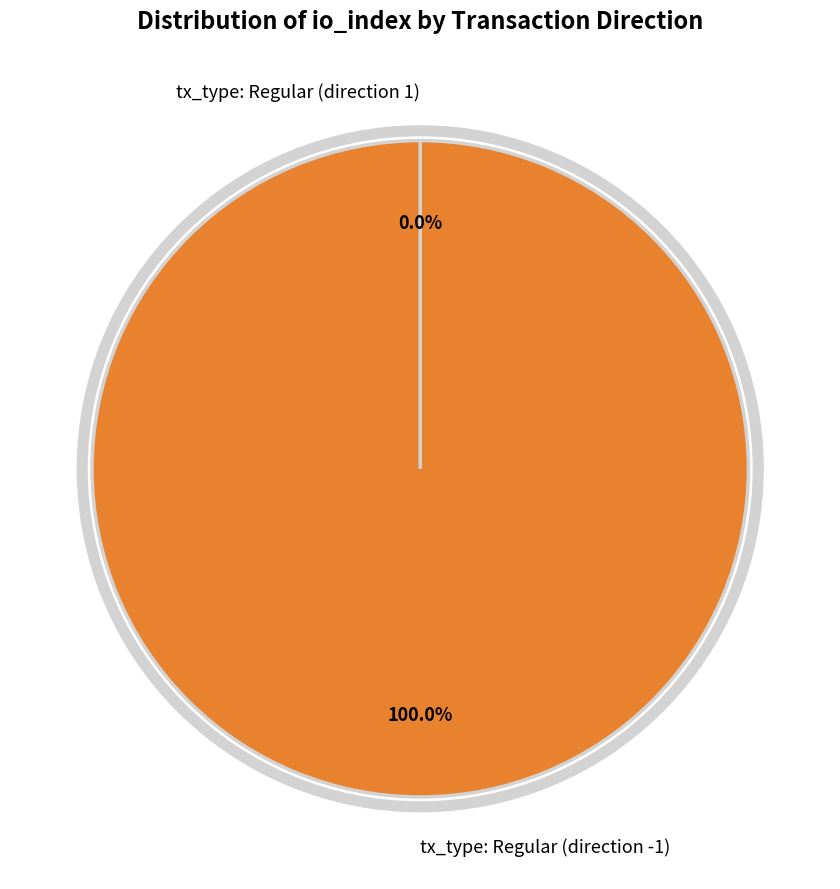

Is the sum of tx_type: Regular (direction -1) and tx_type: Regular (direction 1) greater than half?

Yes